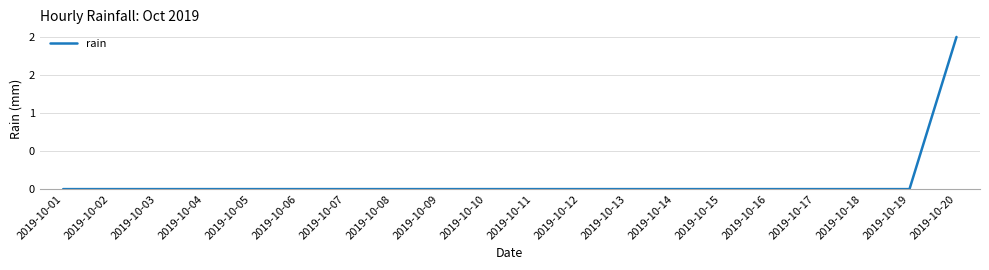

What is the greatest value displayed?

2